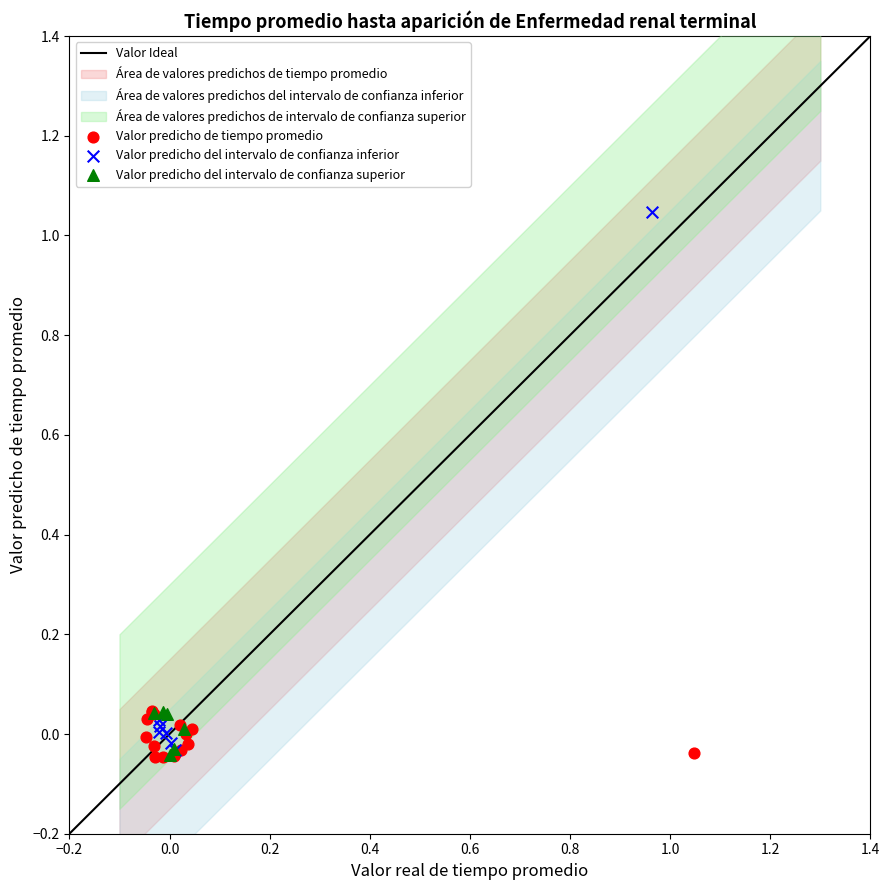

Which series contains the highest Y value?

Valor predicho del intervalo de confianza inferior